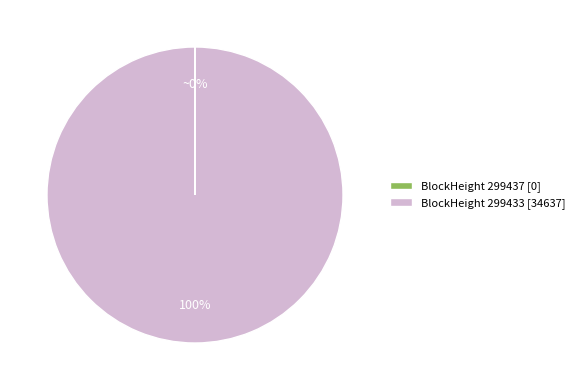

To the nearest percent, what portion does BlockHeight 299433 [34637] represent?

100%